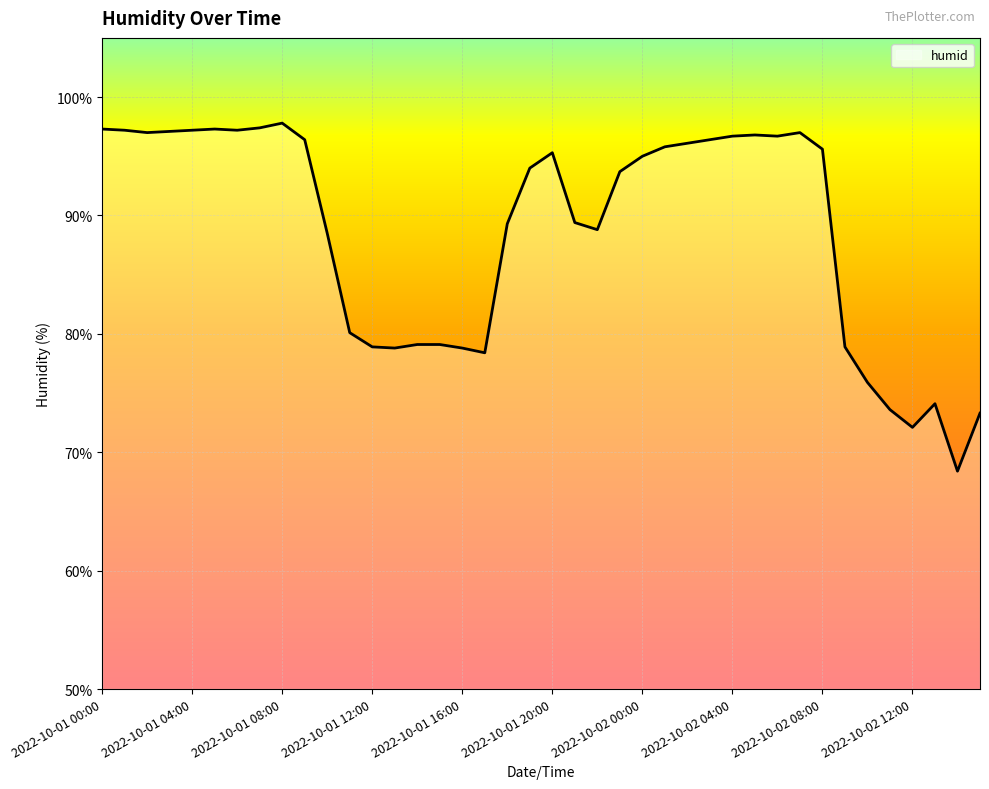

What is the maximum value shown in the chart?

97.8